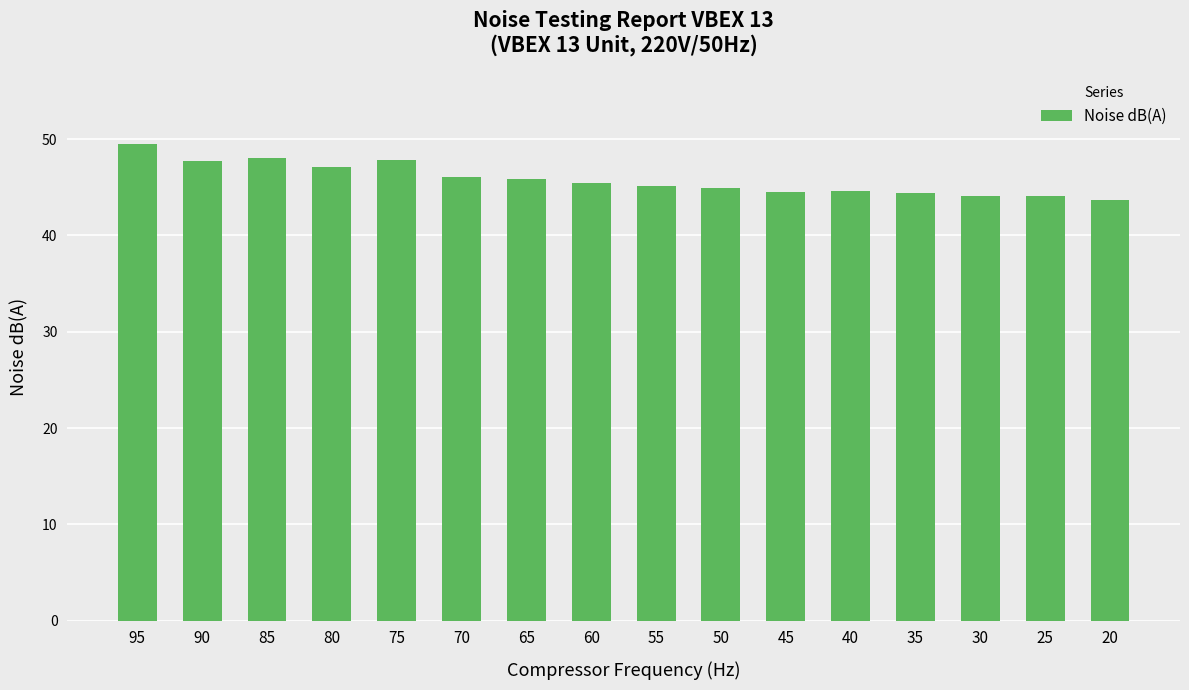

What is the ratio of the value at 85 to the value at 60?

1.1